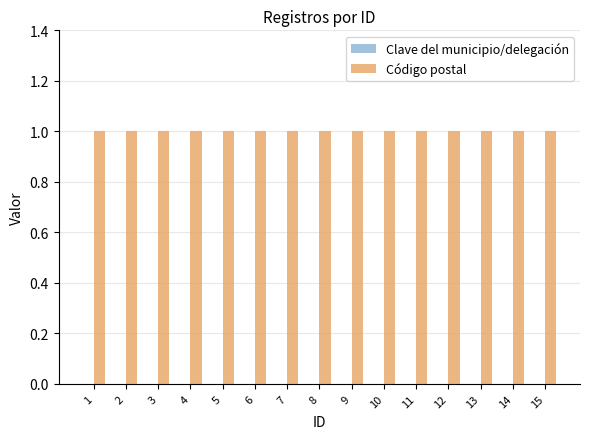

What is the highest value of the Código postal series?

1.0